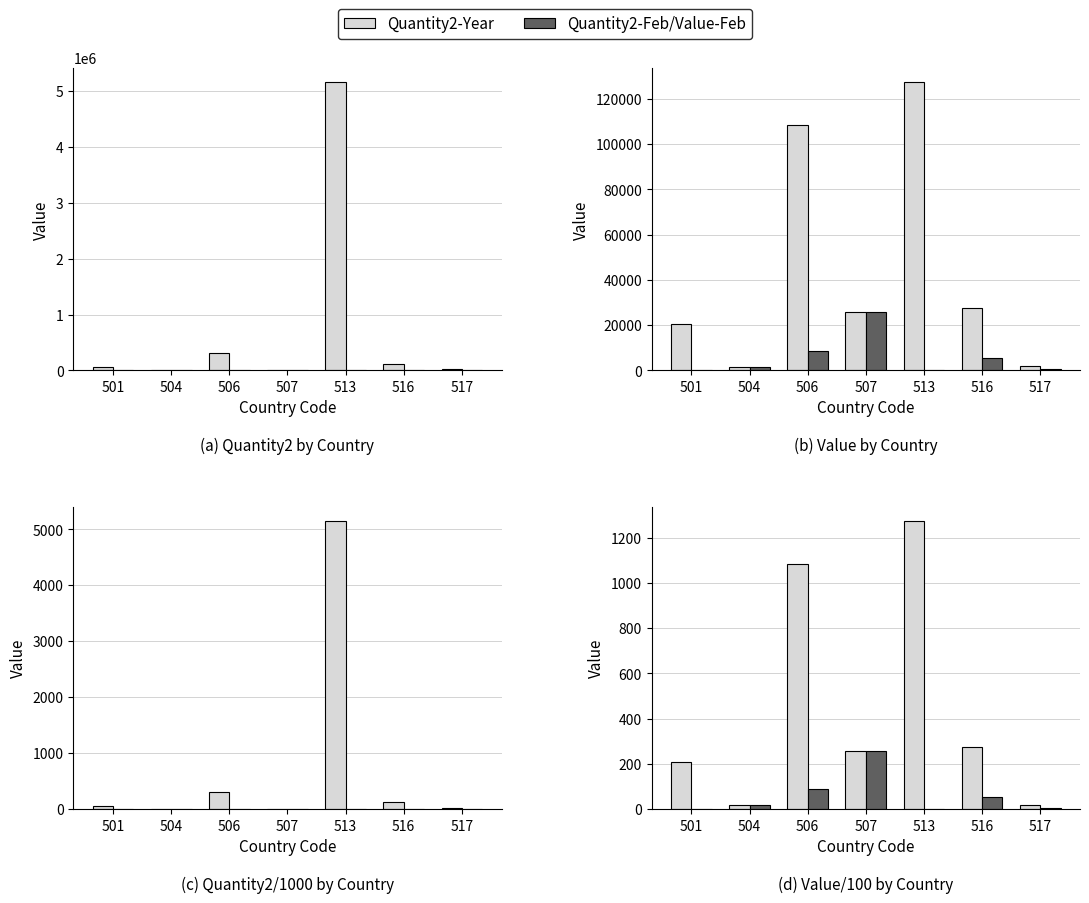

List the series in order of their overall mean, highest first.

Quantity2-Year, Value-Year